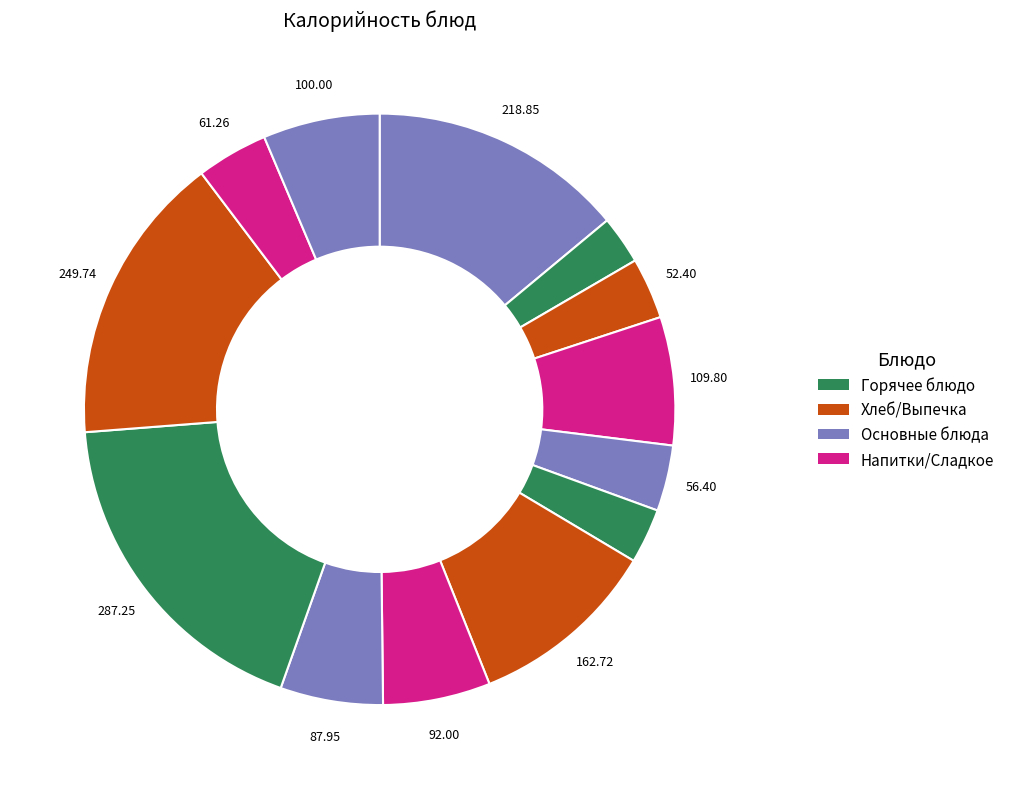

How many segments does this pie chart have?

13